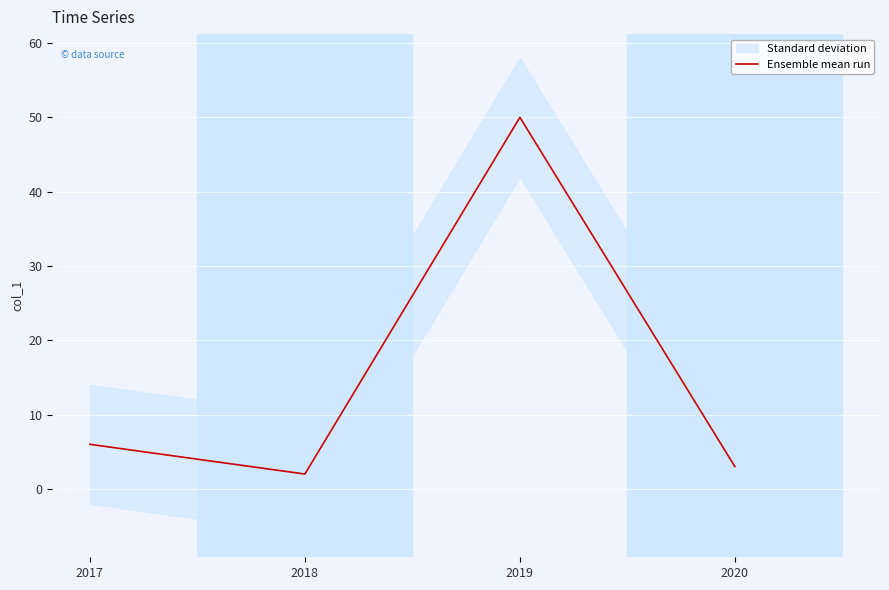

What is the sum of all values?

61